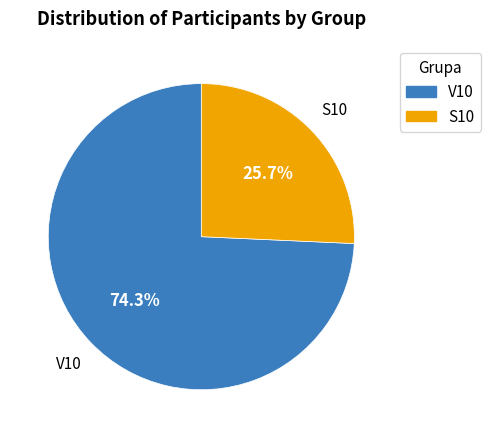

What percentage is NOT represented by V10?

25.7%